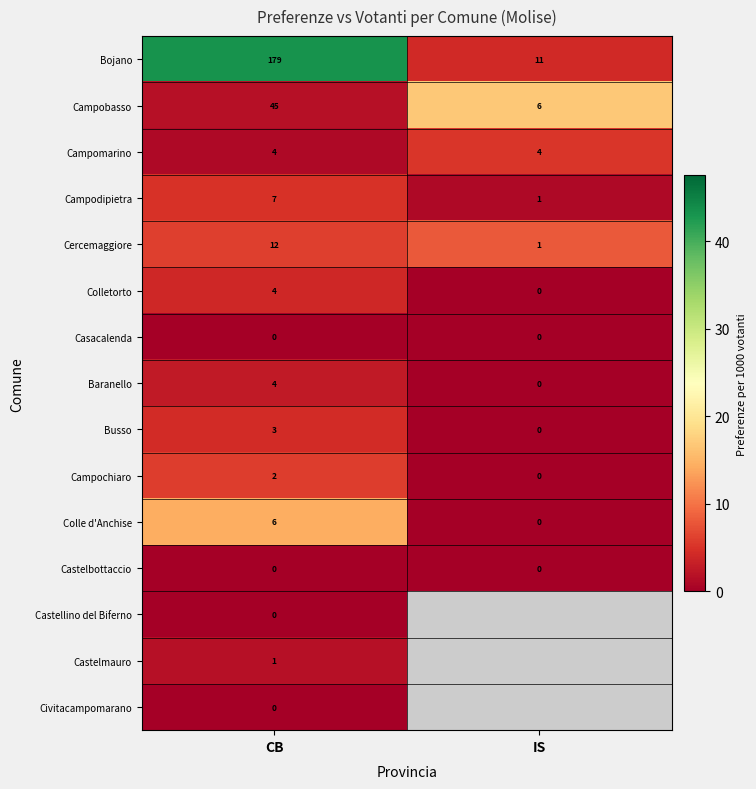

Where is Cercemaggiore nearest to the value 6?

IS